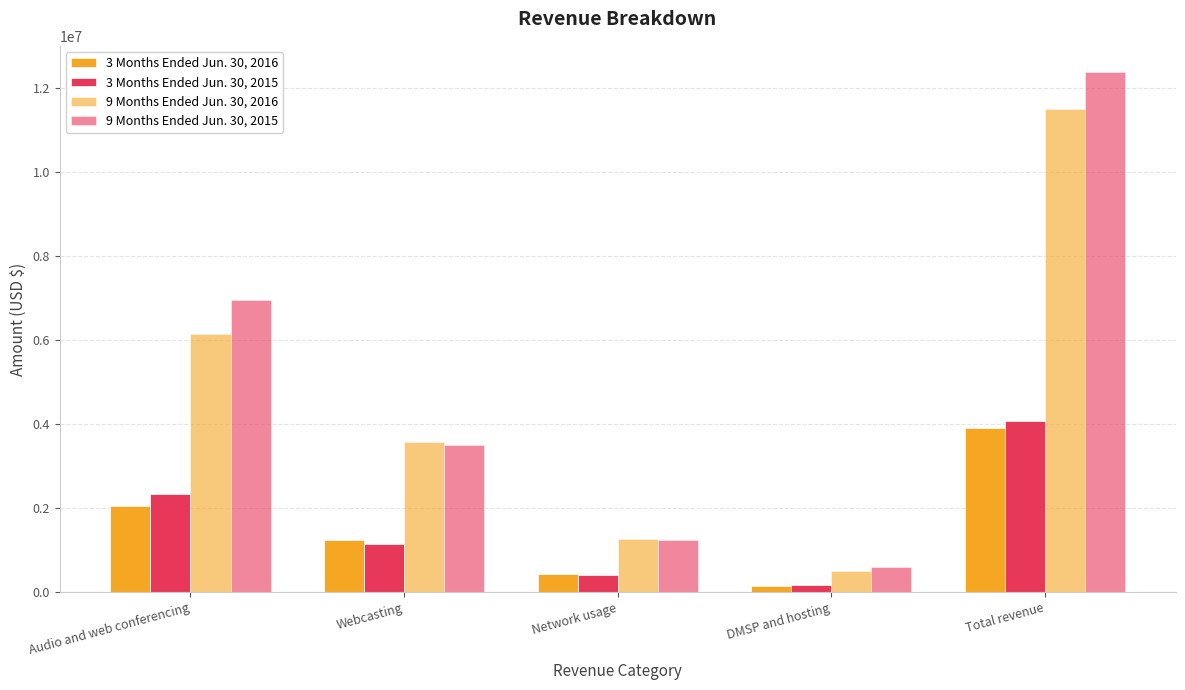

Rank the series at Total revenue from highest to lowest value.

9 Months Ended Jun. 30, 2015, 9 Months Ended Jun. 30, 2016, 3 Months Ended Jun. 30, 2015, 3 Months Ended Jun. 30, 2016